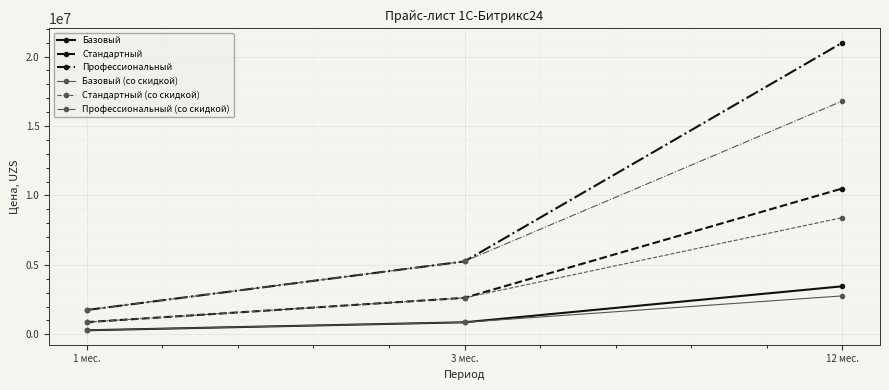

What is the total value across all series at 12 мес.?

62920800